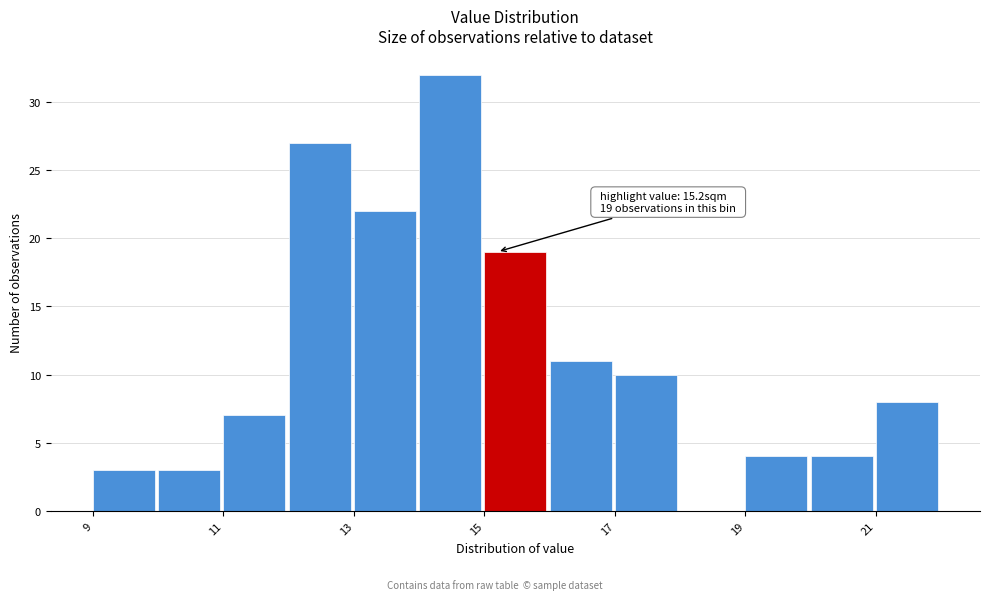

Over which range of the x-axis is the bar tallest?

14 to 15